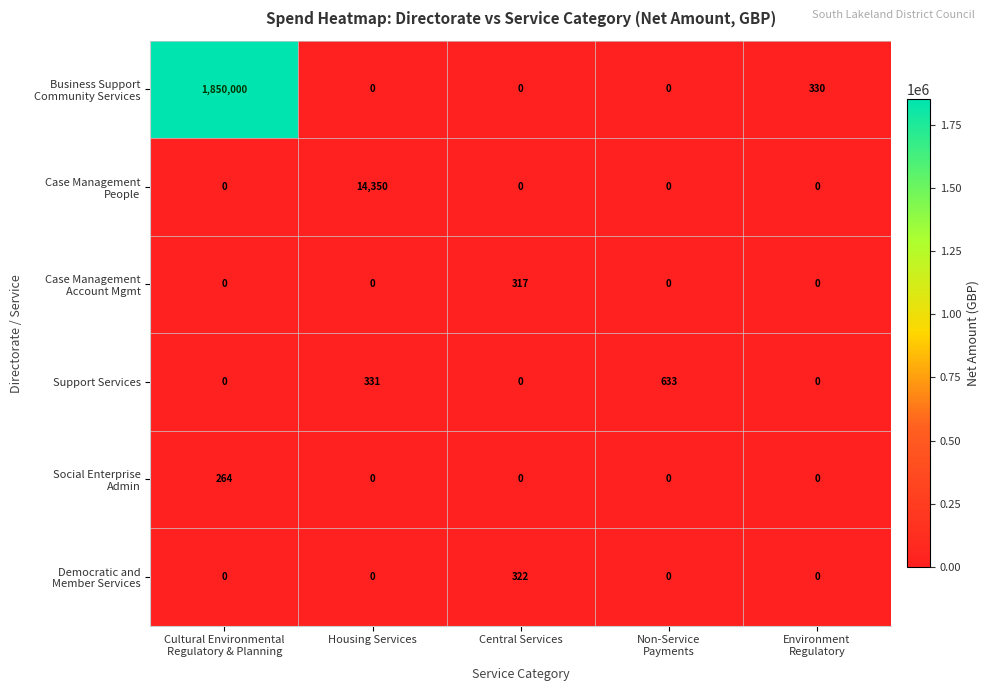

What is the spread (max minus min) of values at Central Services?

322